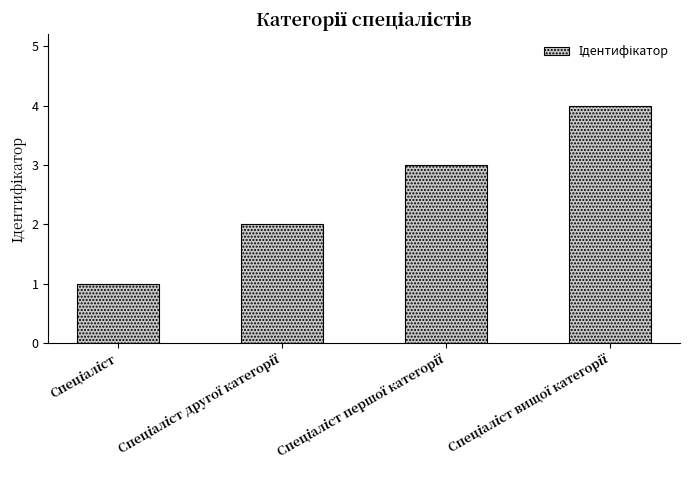

Reading right to left, list all the values displayed in this chart.

4	3	2	1